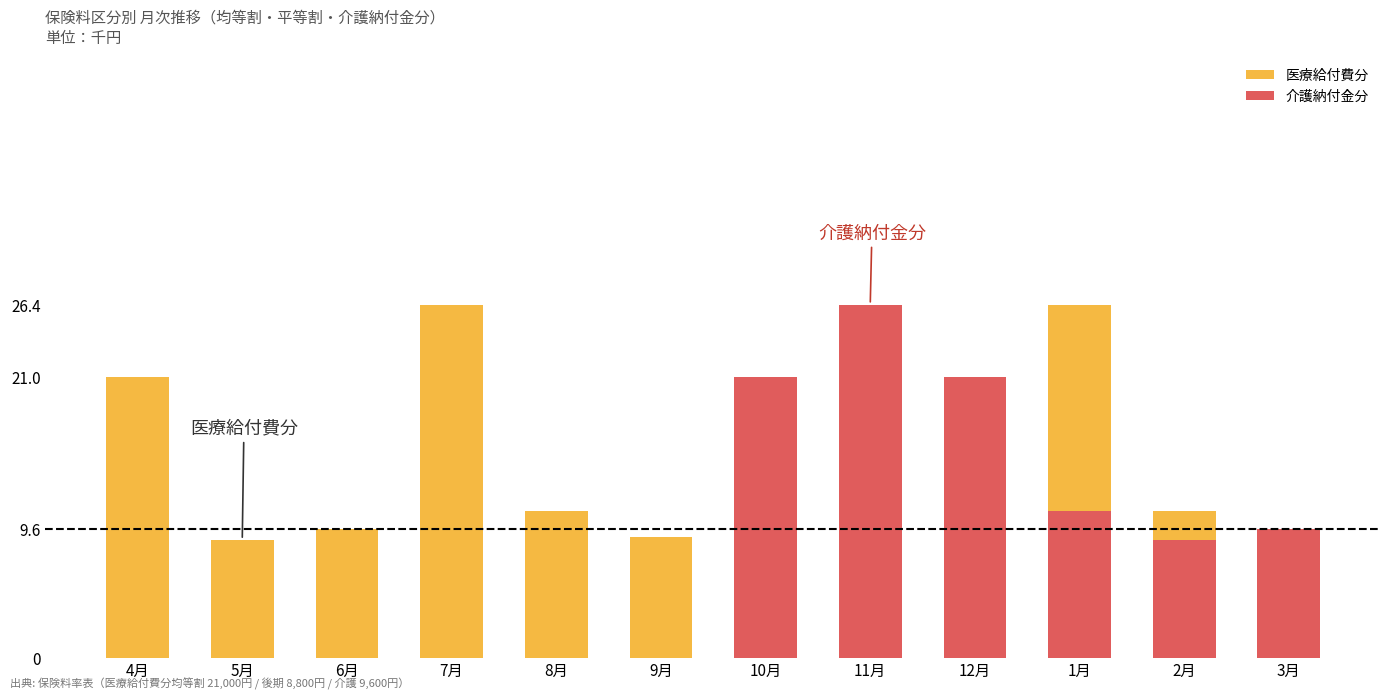

At how many categories does at least one series exceed 22?

3